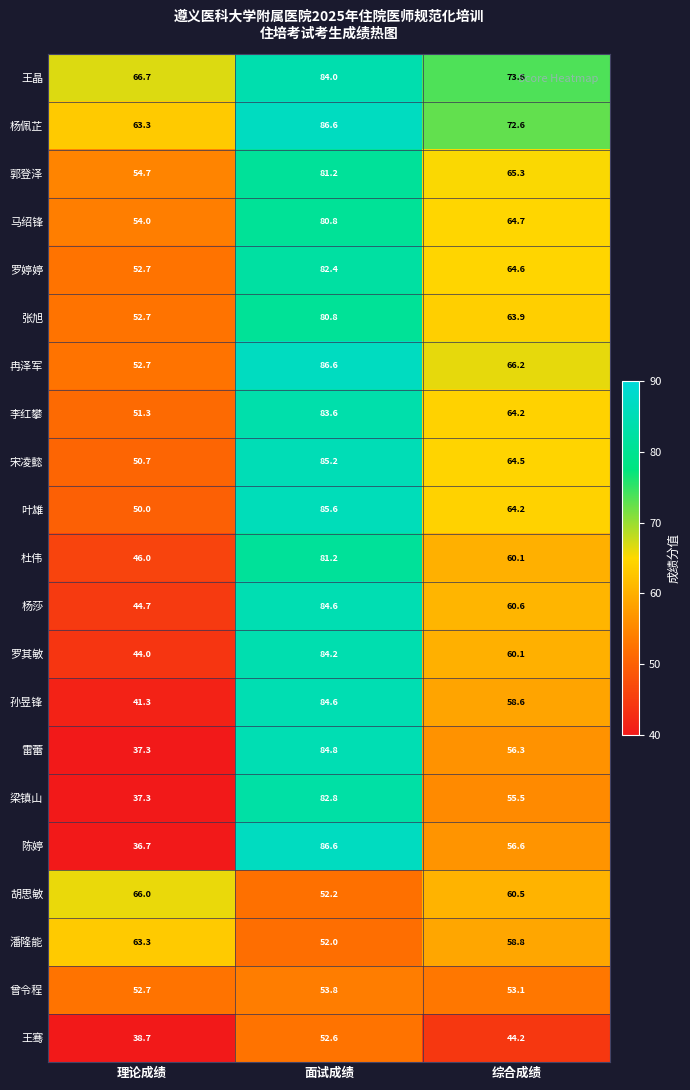

The value of 潘隆能 at 面试成绩 is 52.0. True or false?

True